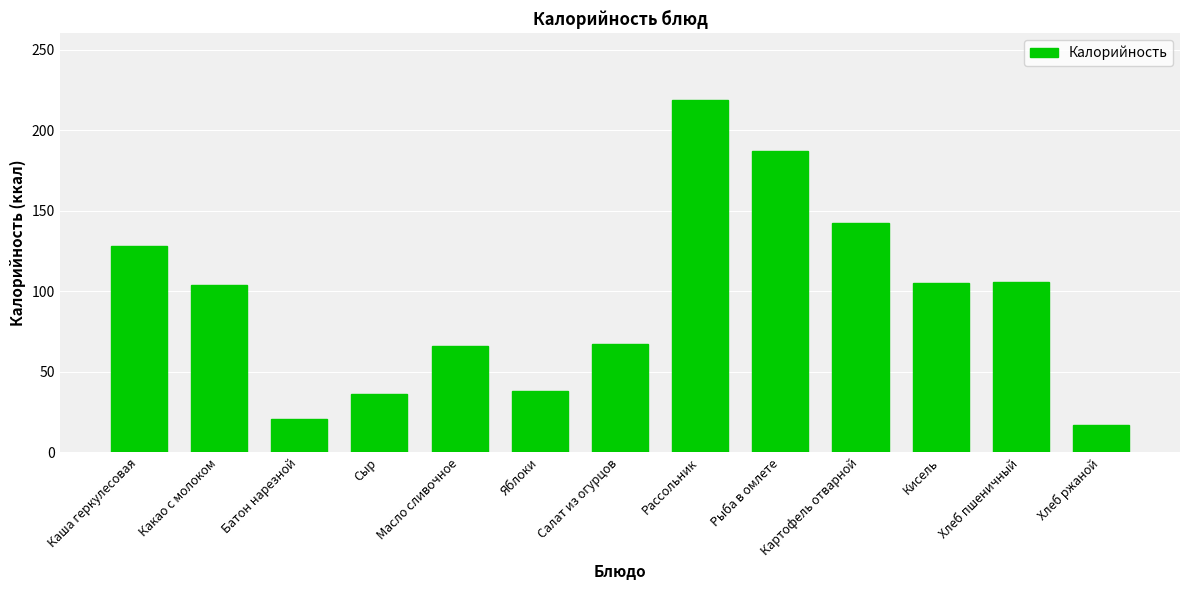

What position from the right is Масло сливочное?

9